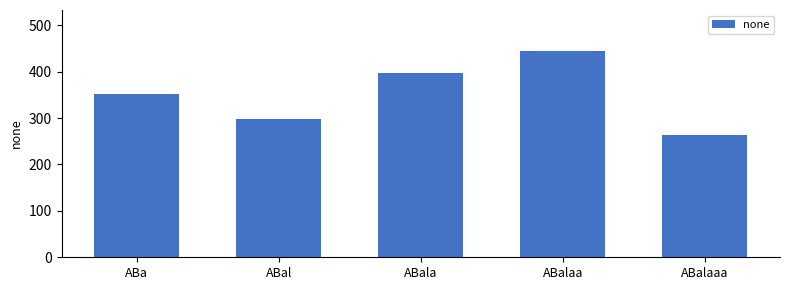

The value at ABala is 397. True or false?

True